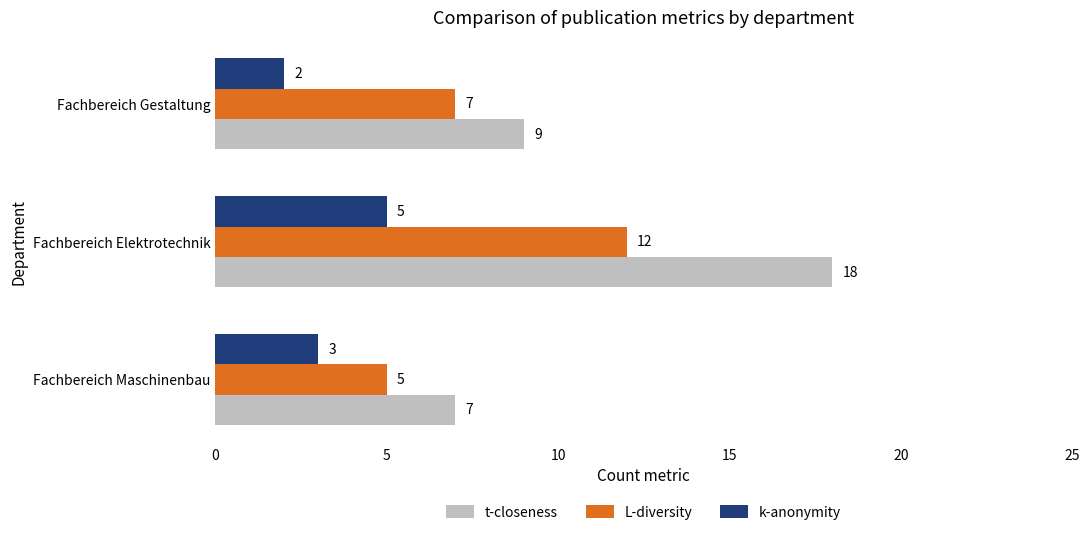

What is the sum of all L-diversity values?

24